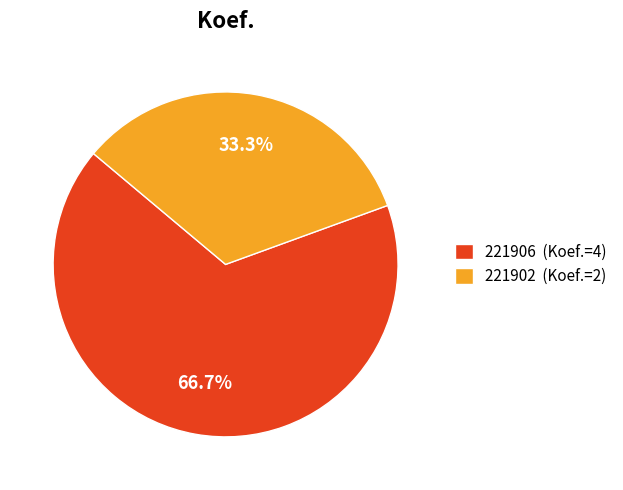

Does 221902 represent more than half of the total?

No